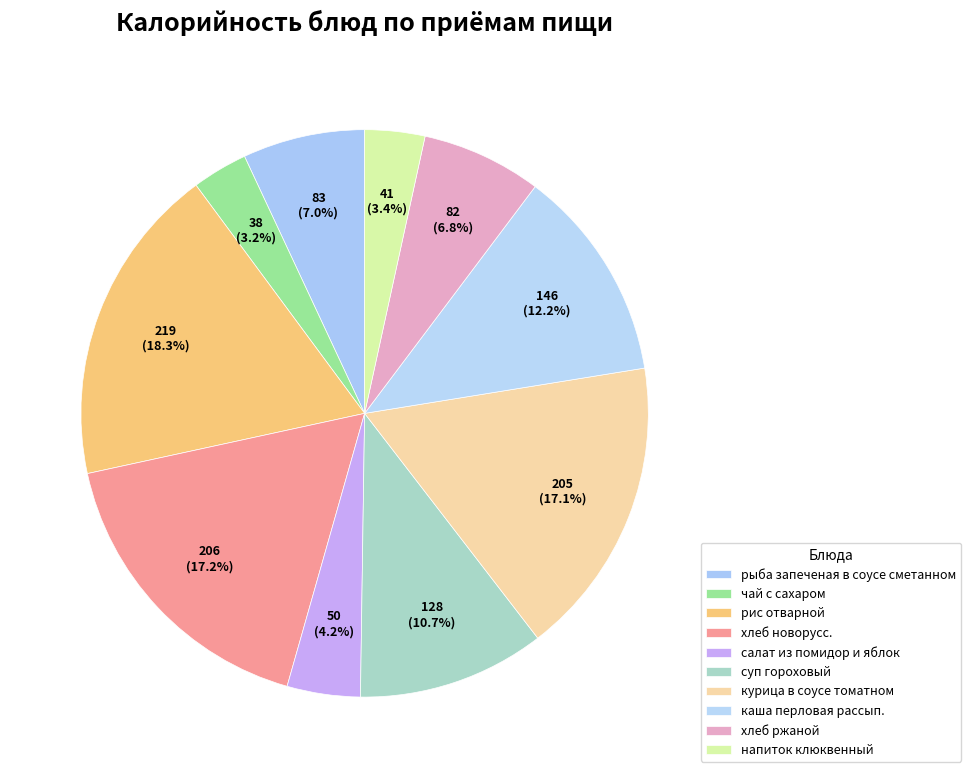

How many segments does this pie chart have?

10